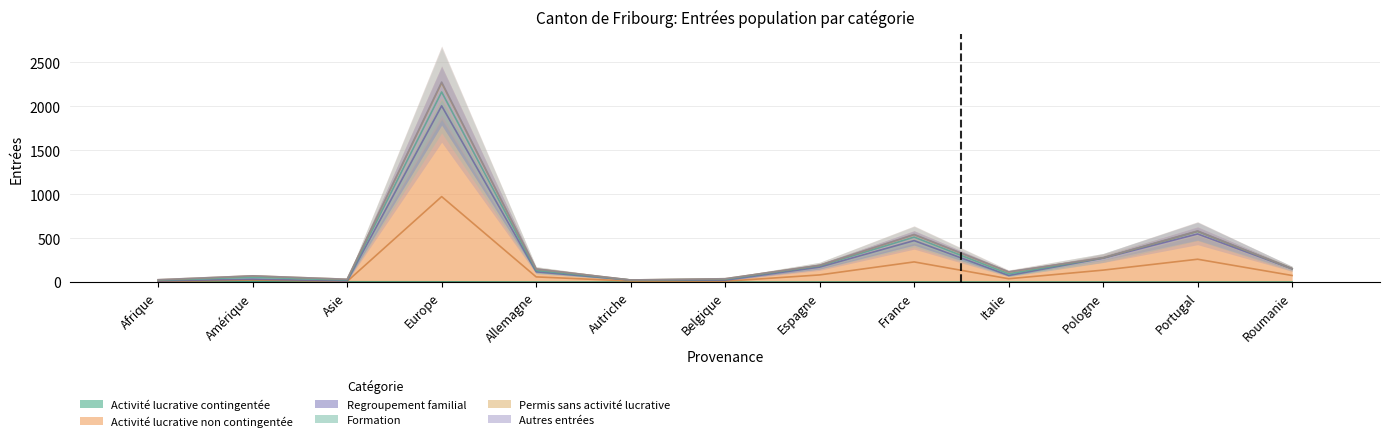

What is the total value across all series at Roumanie?

151